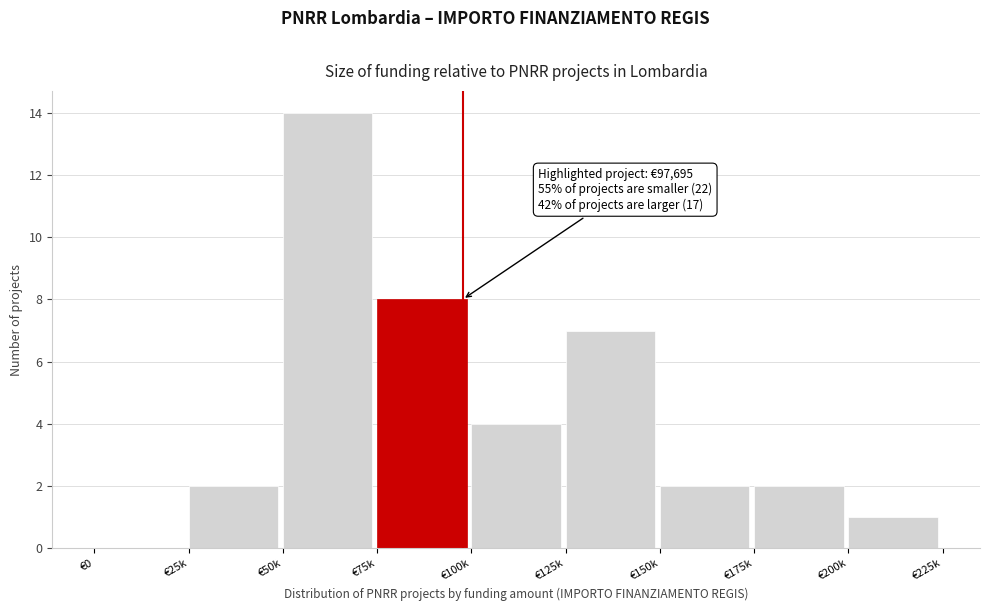

Reading right to left, extract all data points from this chart.

€200k=1	€175k=2	€150k=2	€125k=7	€100k=4	€75k=8	€50k=14	€25k=2	€0=0